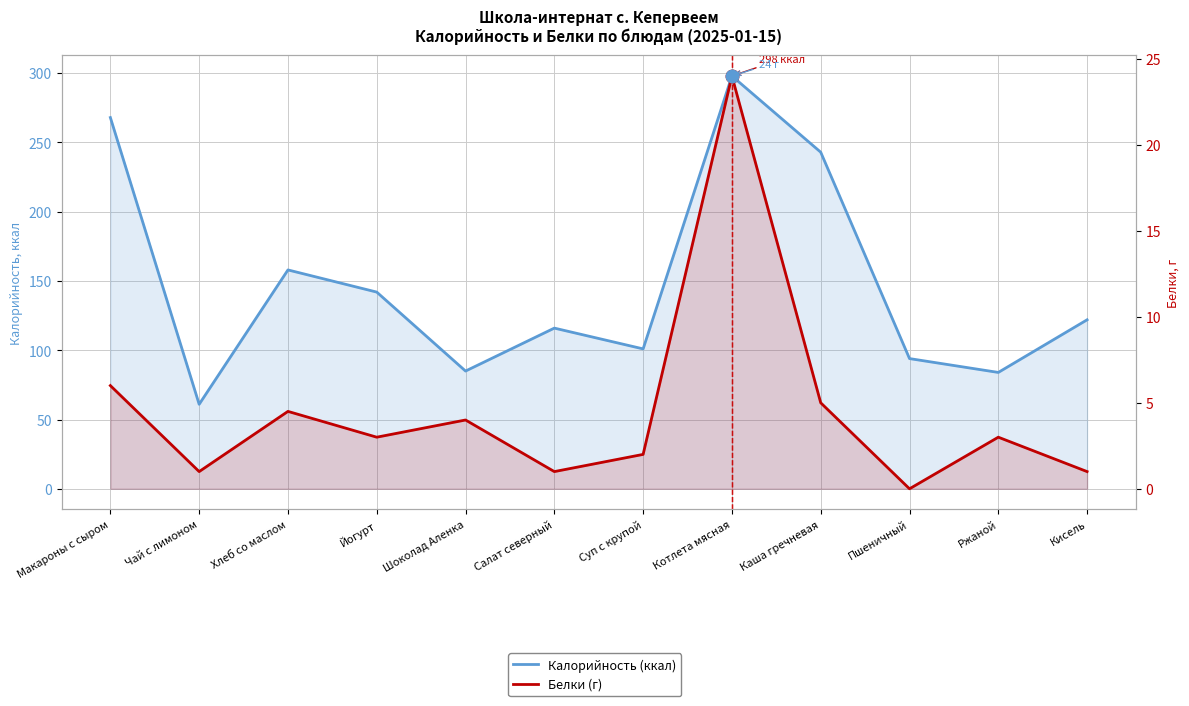

How many interior local peaks does the Белки (г) series have?

4